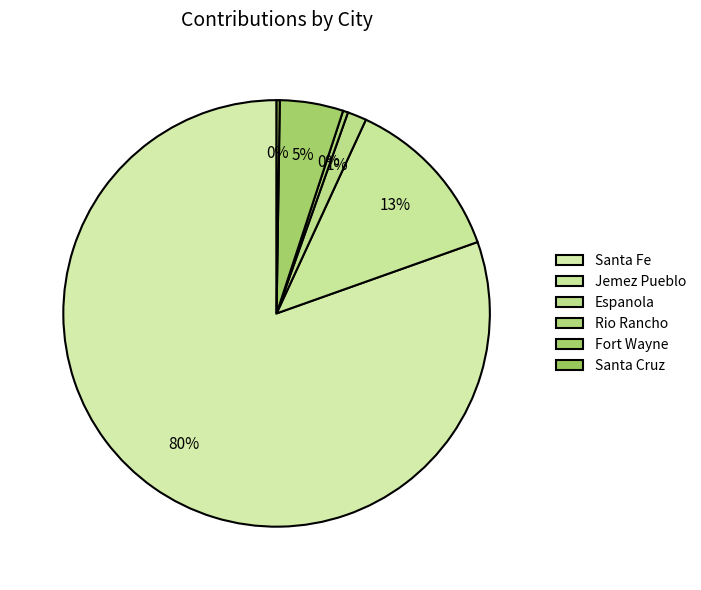

How many slices are in this pie chart?

6